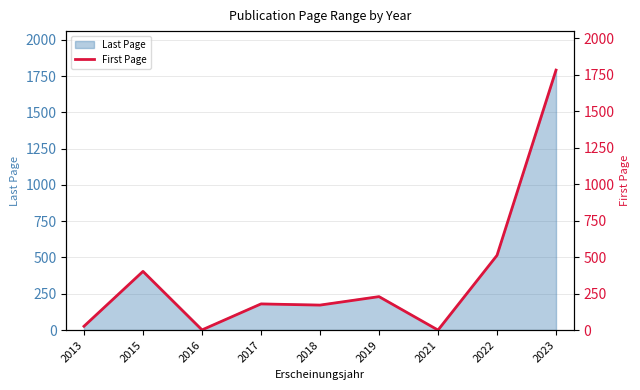

How many values exceed 179?

4